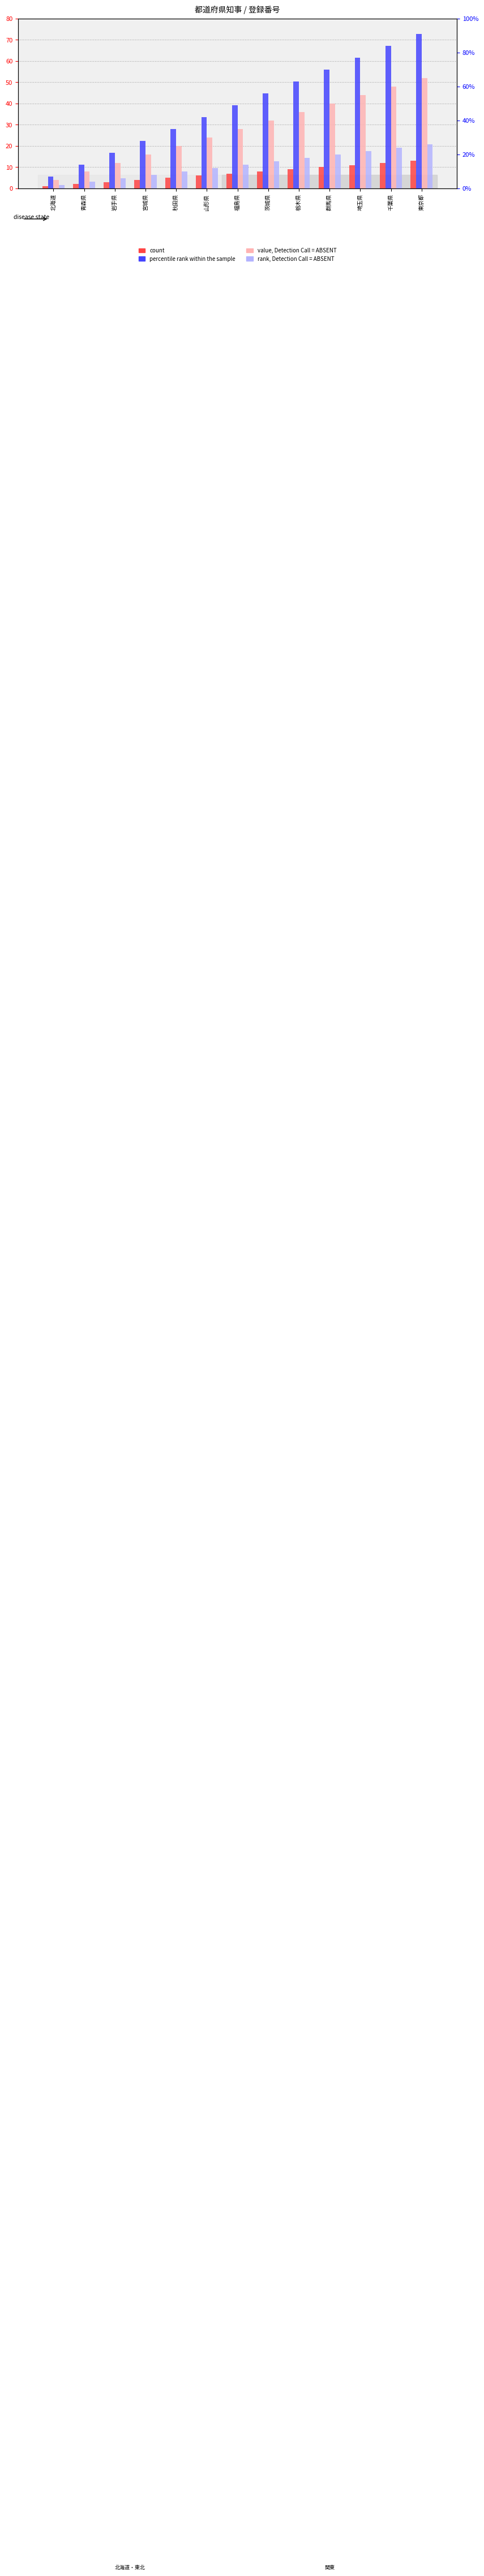

What is the difference between the count values at 岩手県 and 栃木県?

6